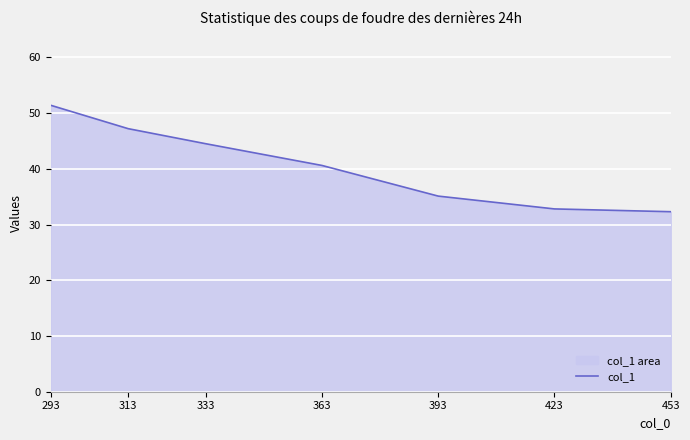

Rank the categories by value from lowest to highest.

453, 423, 393, 363, 333, 313, 293